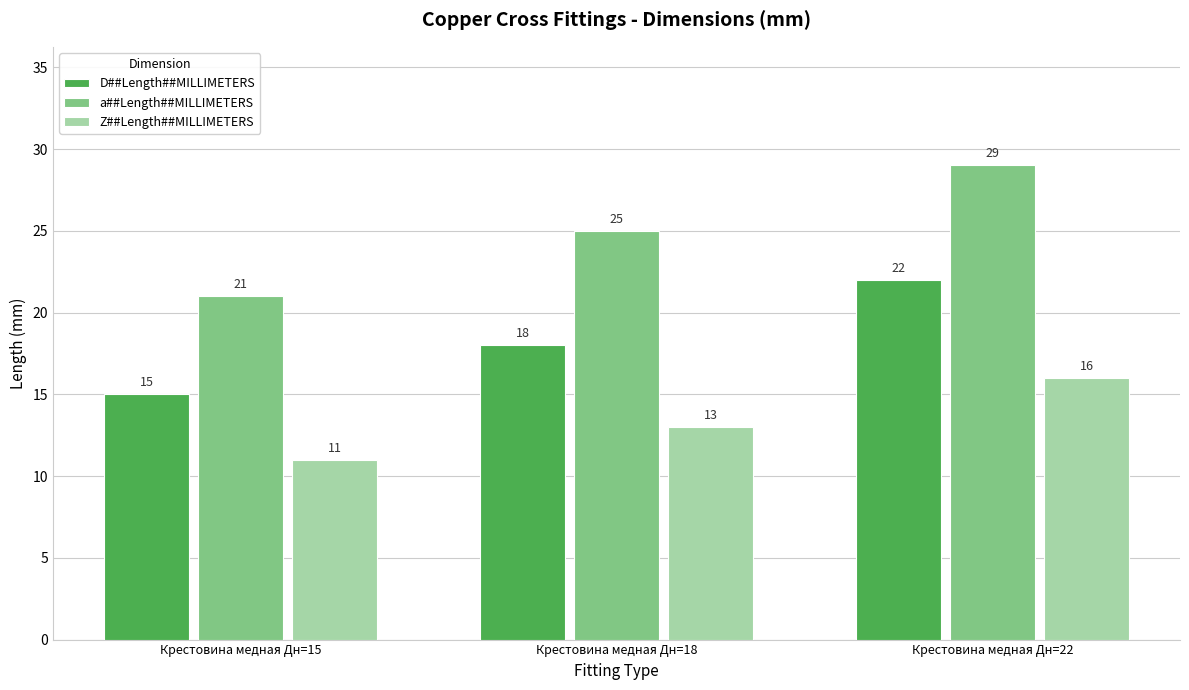

What is the sum of all D##Length##MILLIMETERS values?

55